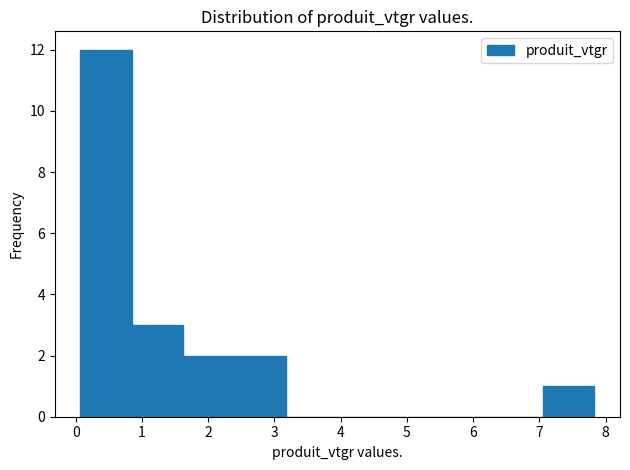

Which range on the x-axis has the tallest bar?

0.1 to 0.8